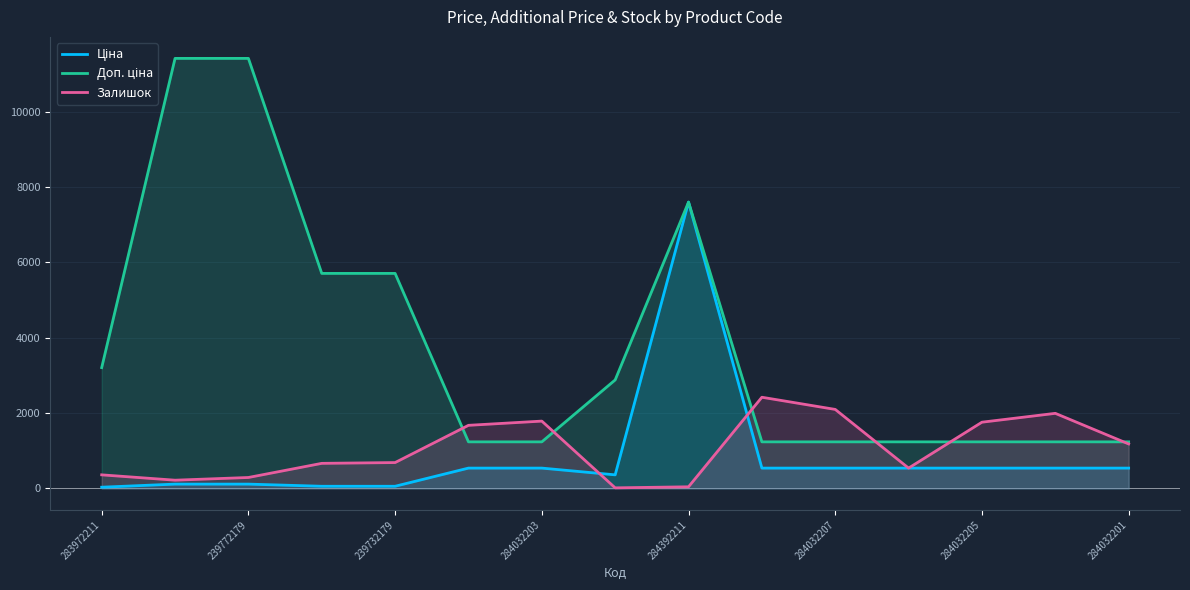

True or false: Залишок has a value of 572.0 at 284032207.

False